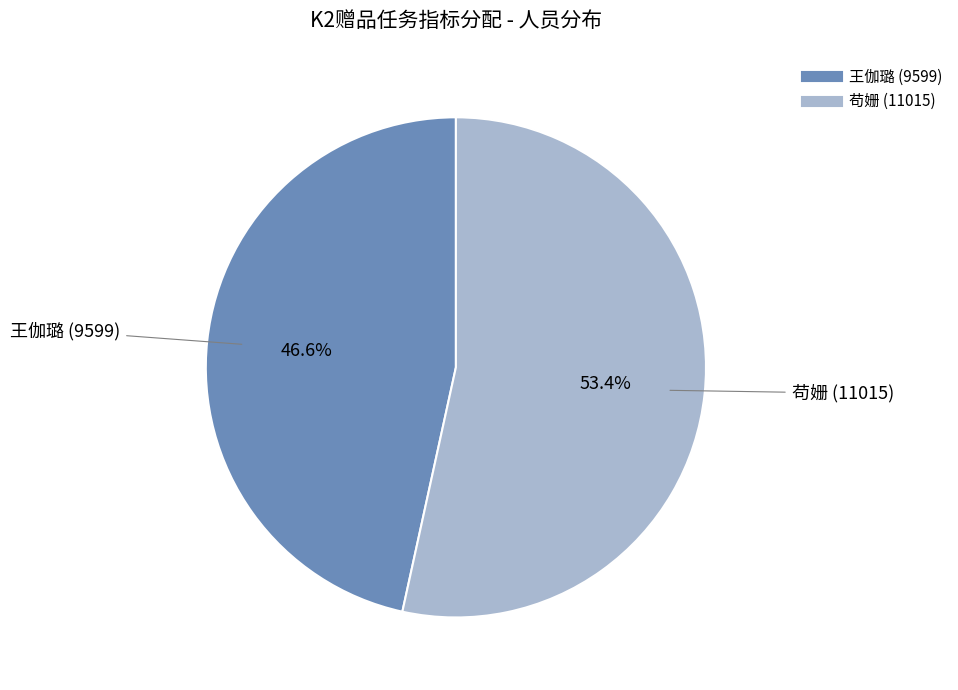

To the nearest percent, what portion does 王伽璐 (9599) represent?

47%